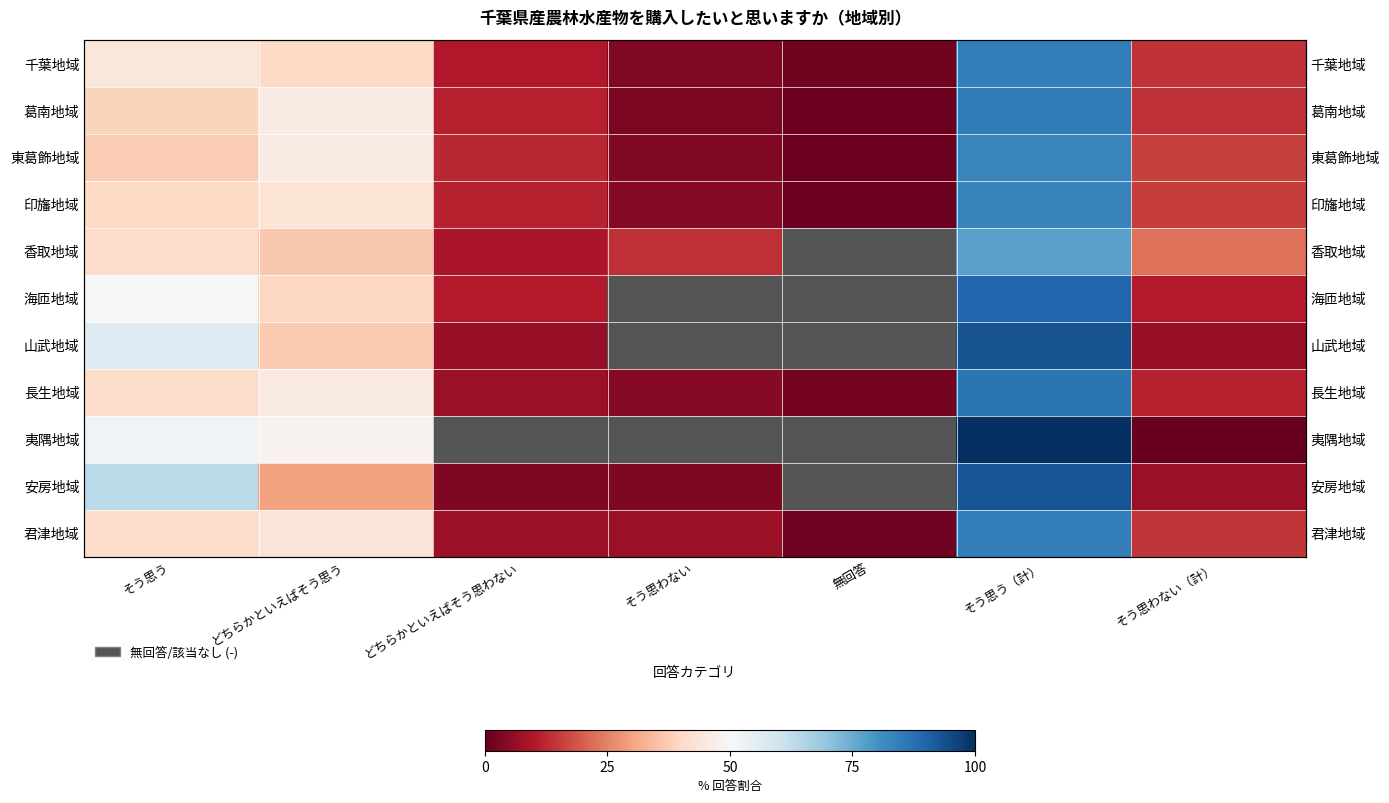

Which series has the largest range (max minus min)?

夷隅地域